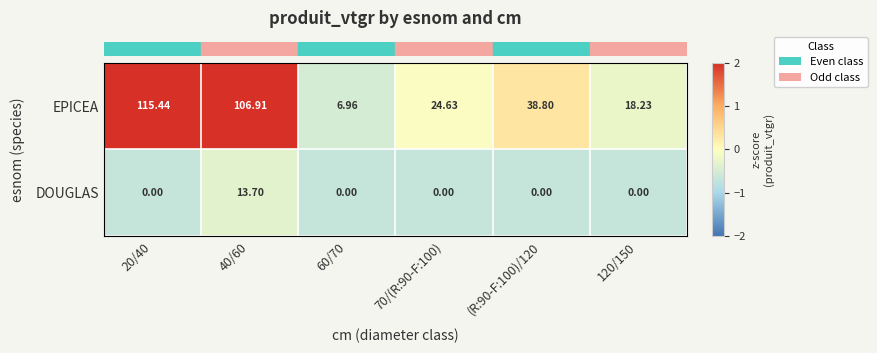

Which series has the largest range (max minus min)?

EPICEA